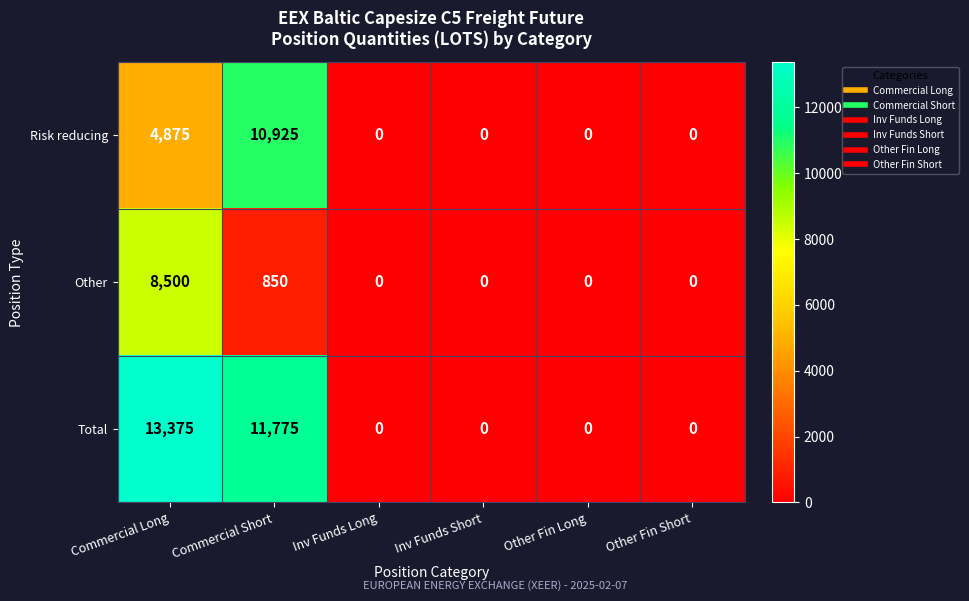

Reading right to left, transcribe all the data shown in this chart.

Risk reducing: 0	0	0	0	10925	4875
Other: 0	0	0	0	850	8500
Total: 0	0	0	0	11775	13375